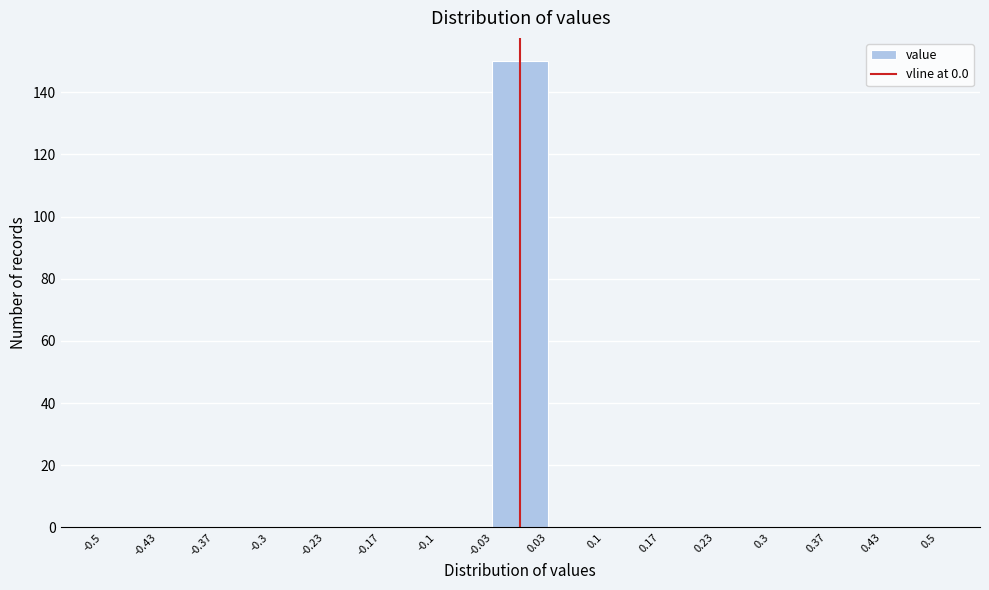

Which range on the x-axis has the tallest bar?

-0.03 to 0.03